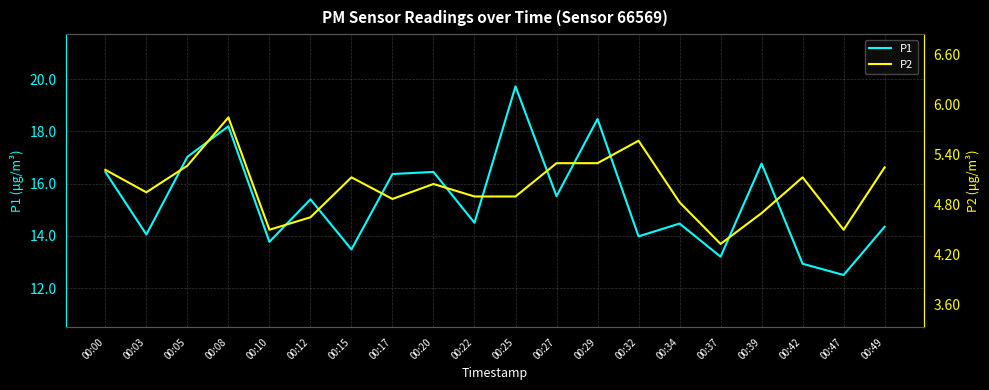

How many interior local peaks does the P1 series have?

7